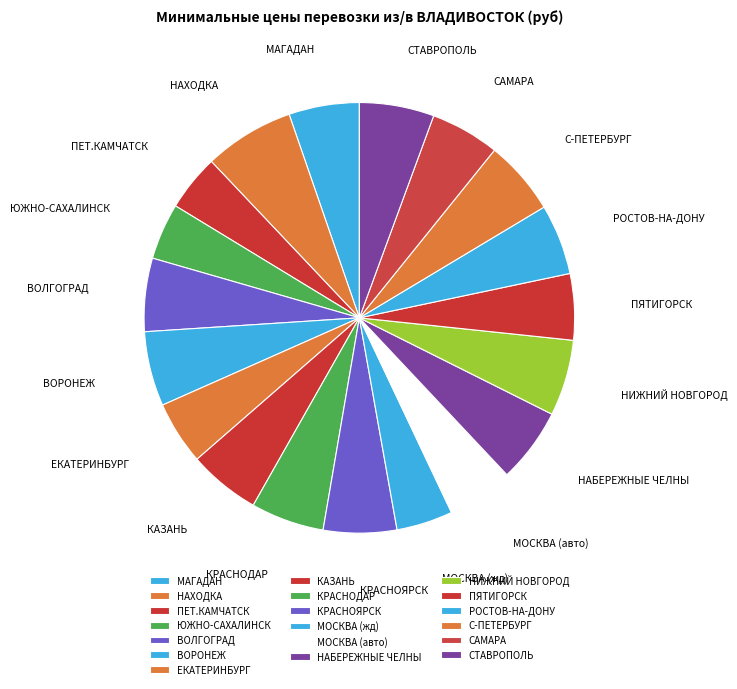

True or false: МОСКВА (авто) accounts for 11% of the total.

False